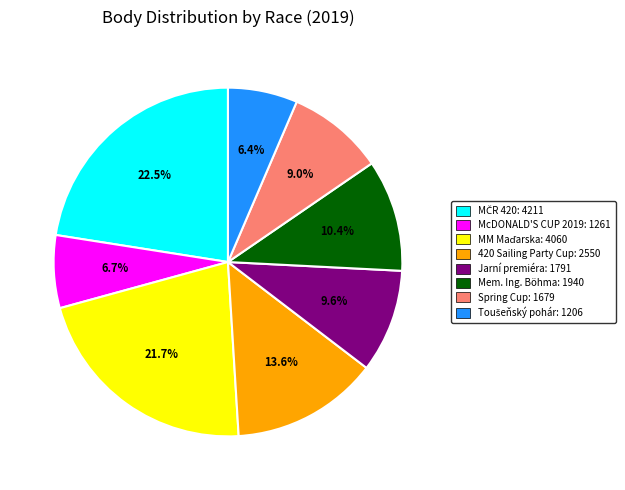

Which has a higher value, Jarní premiéra or Mem. Ing. Böhma?

Mem. Ing. Böhma